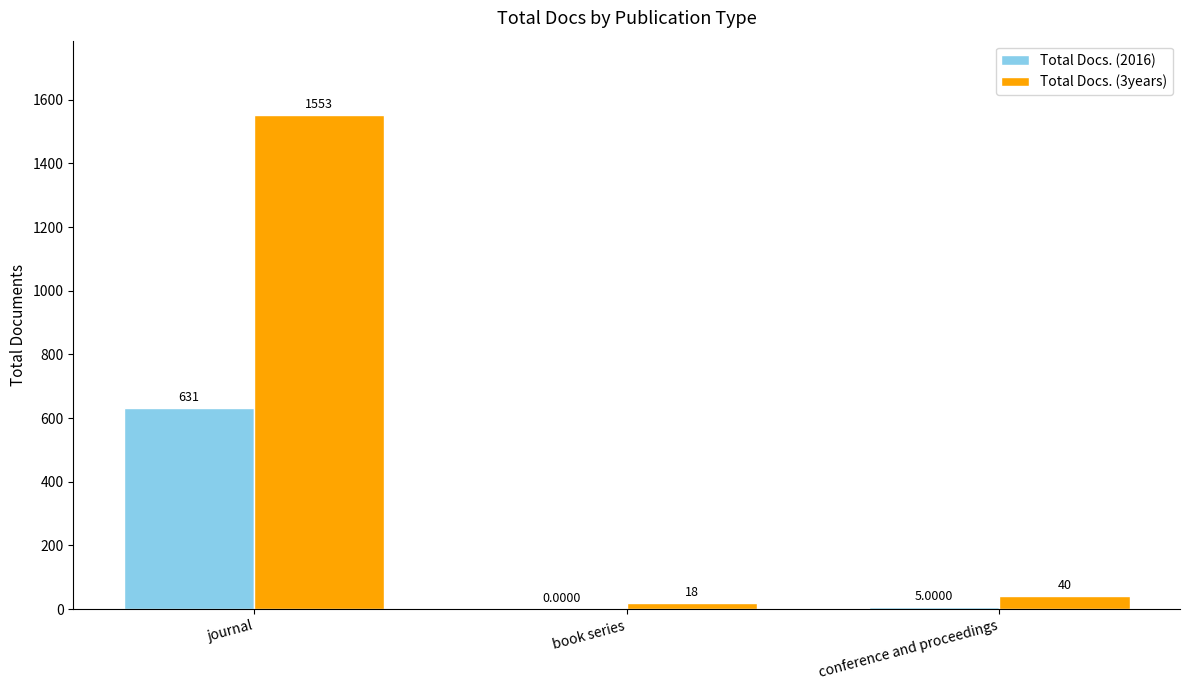

Are the bars horizontal?

No